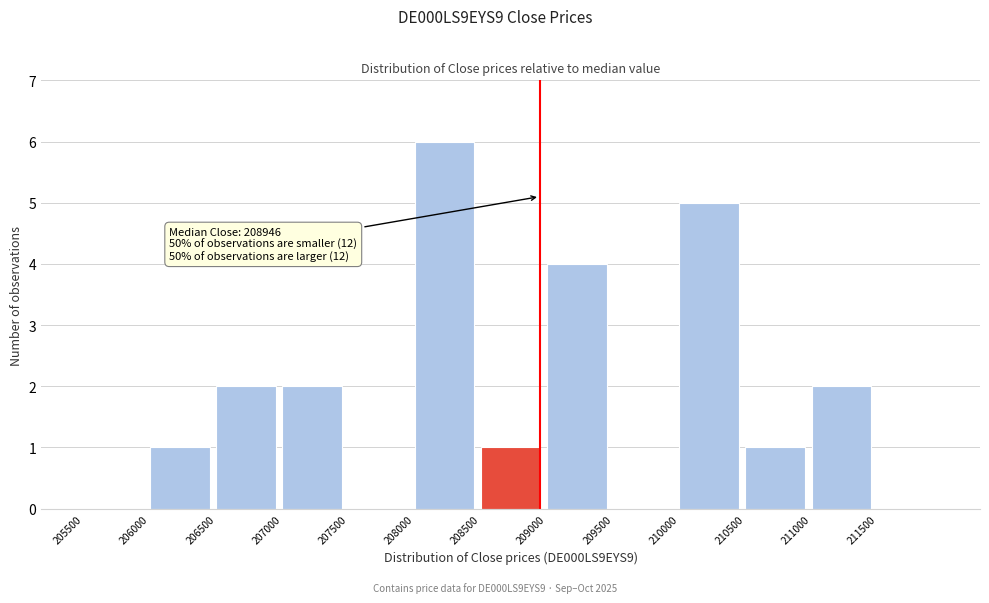

Which range on the x-axis has the tallest bar?

208000 to 208500